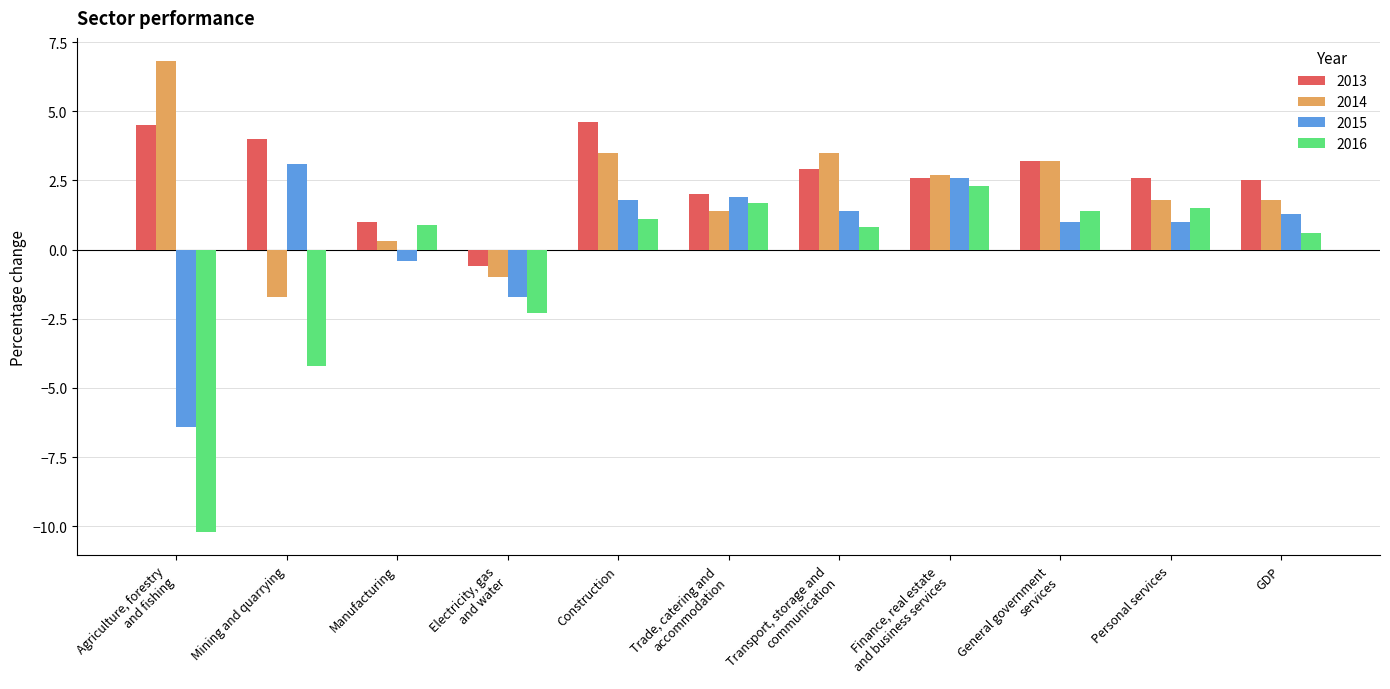

How many series are shown in this chart?

4